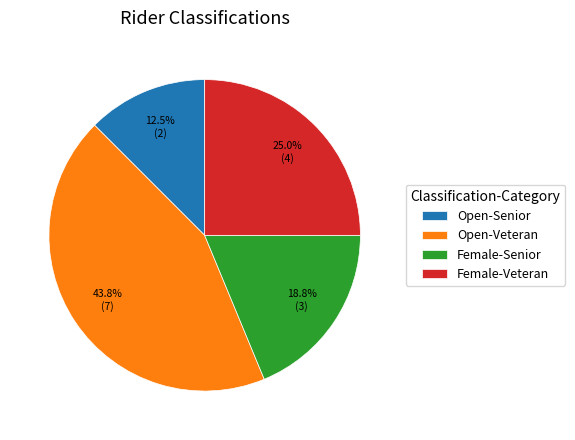

Does Open-Senior represent more than half of the total?

No